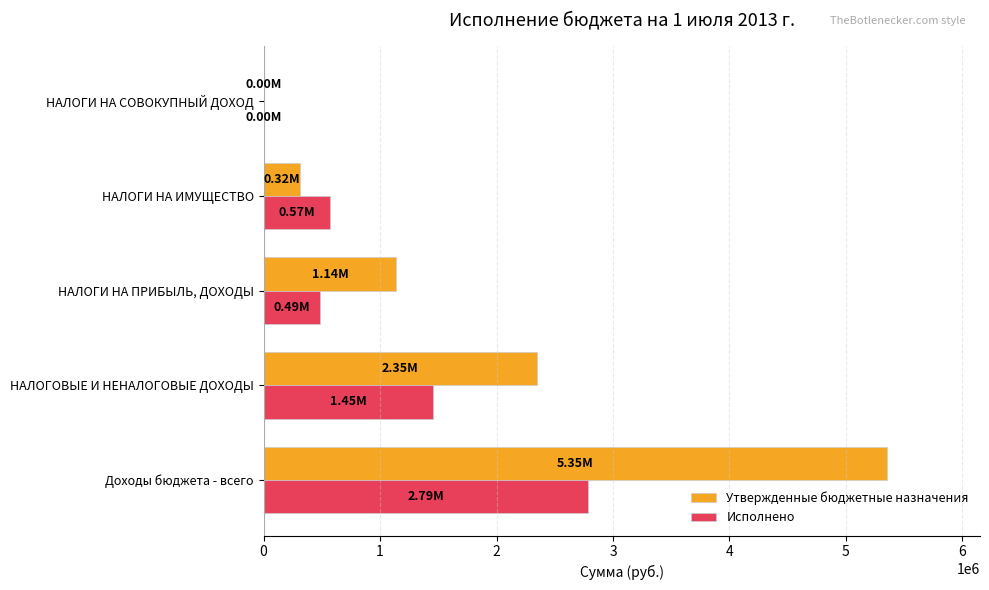

Is the value of Исполнено at НАЛОГИ НА ИМУЩЕСТВО greater than the value of Утвержденные бюджетные назначения at НАЛОГИ НА СОВОКУПНЫЙ ДОХОД?

Yes